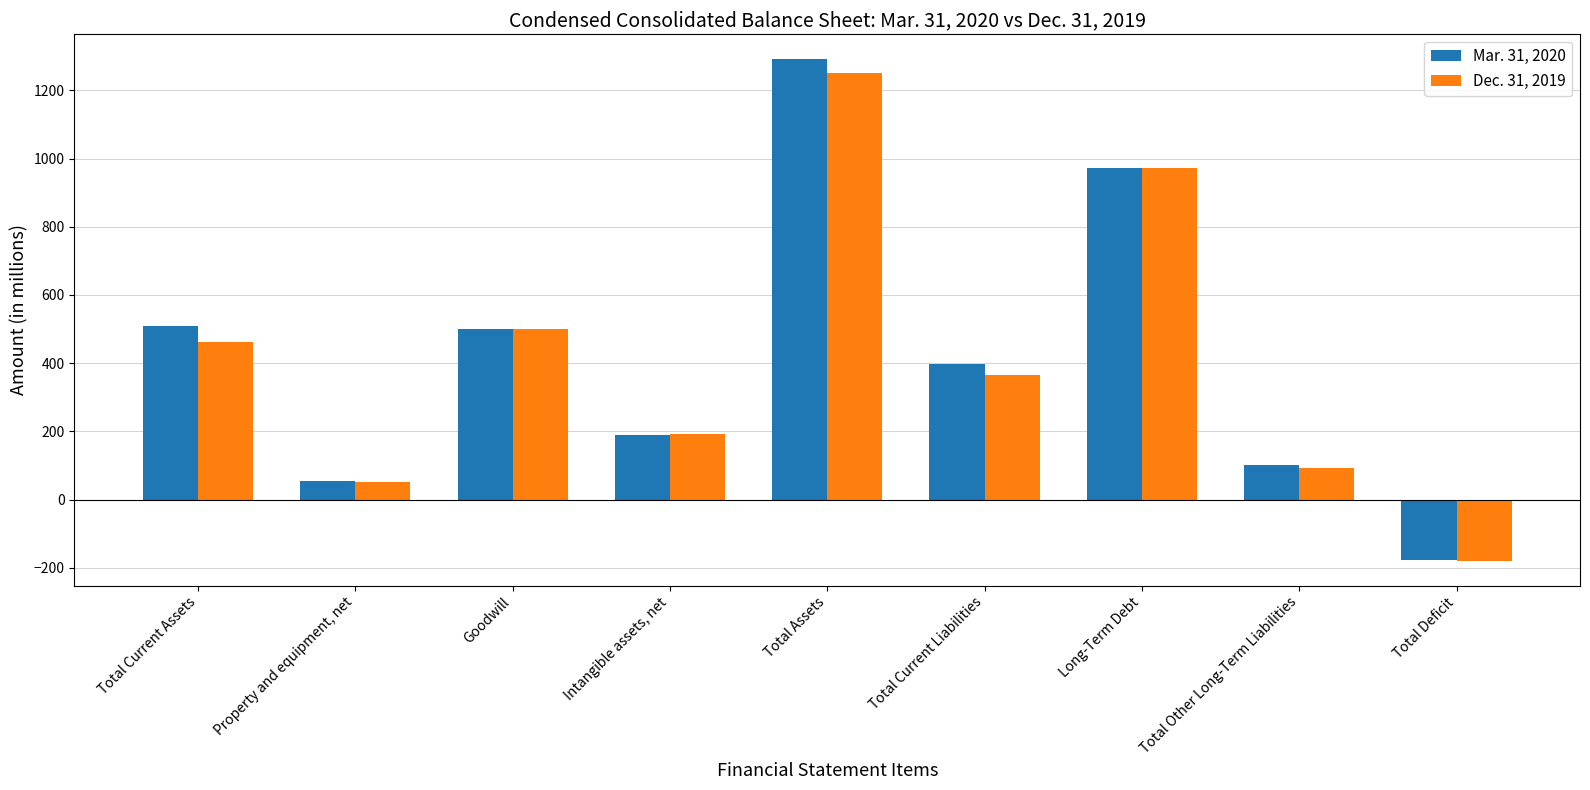

What is the label of the 4th bar from the left?

Intangible assets, net